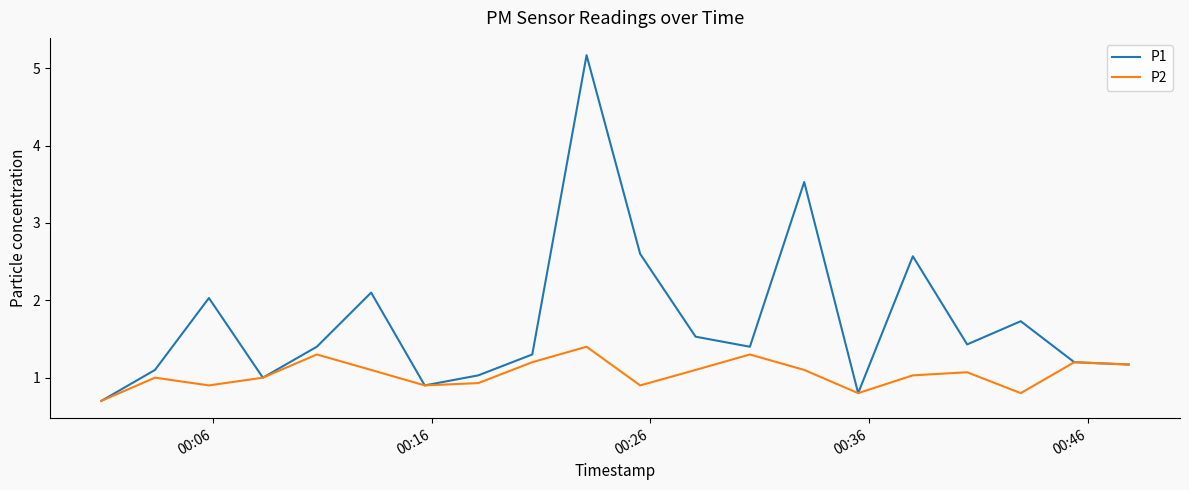

What is the difference between the maximum and minimum values in the P2 series?

0.7